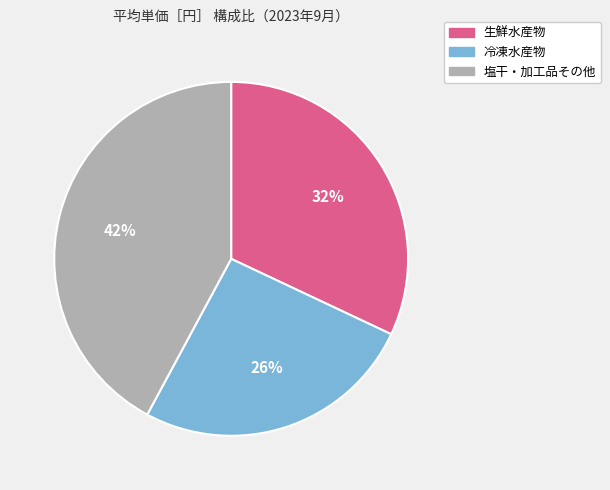

To the nearest percent, what percentage of the pie is 塩干・加工品その他?

42%